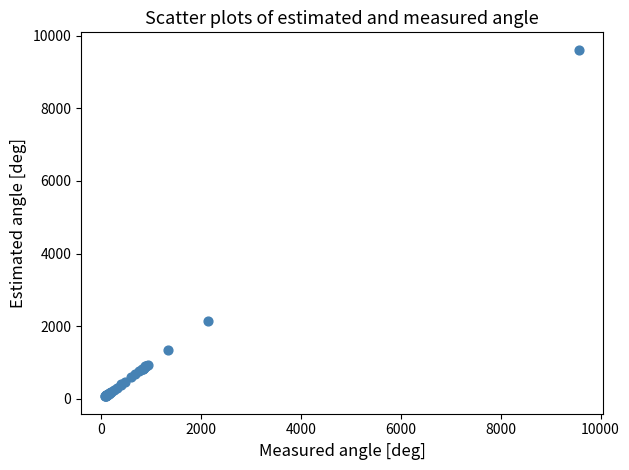

What Y value in the scatter plot is closest to 4840?

2151.3